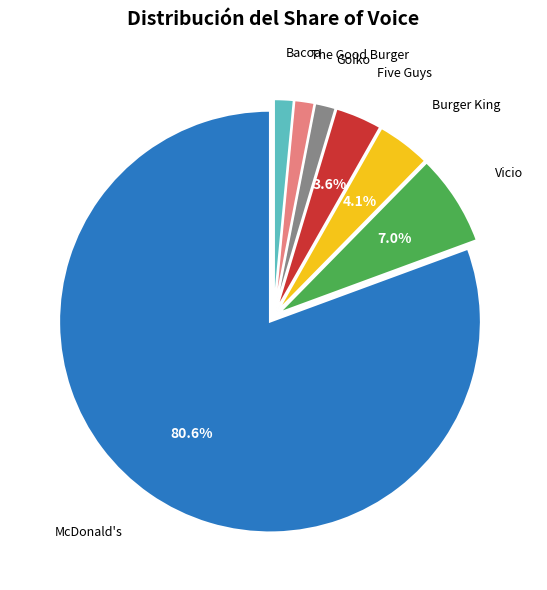

Is there a majority slice in this chart?

Yes